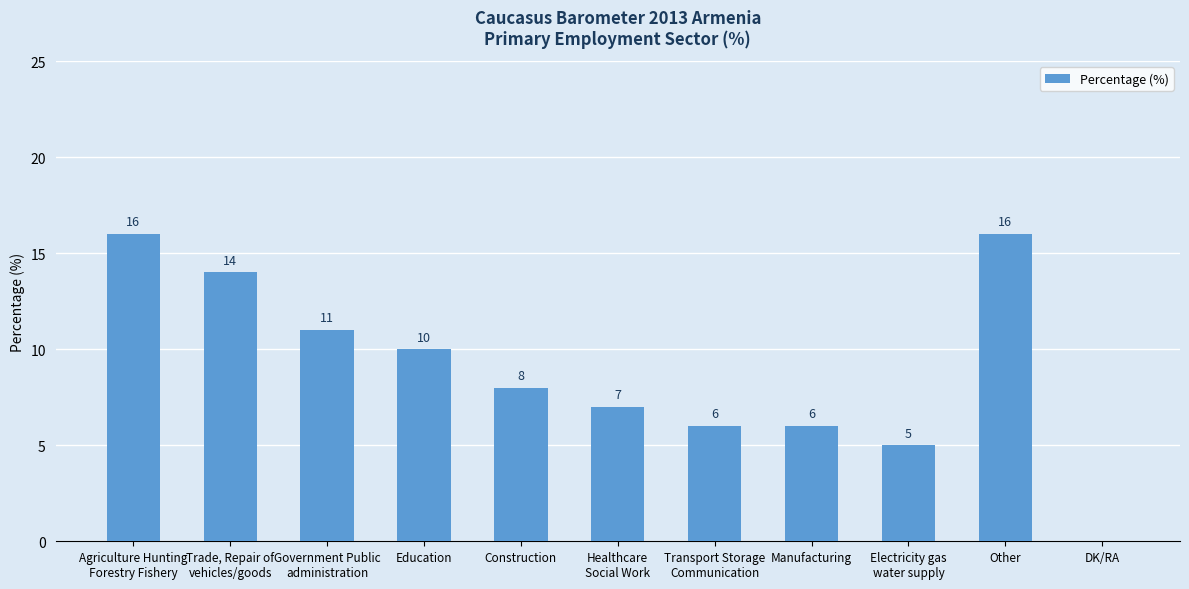

The value at Trade, Repair of
vehicles/goods is 9. True or false?

False